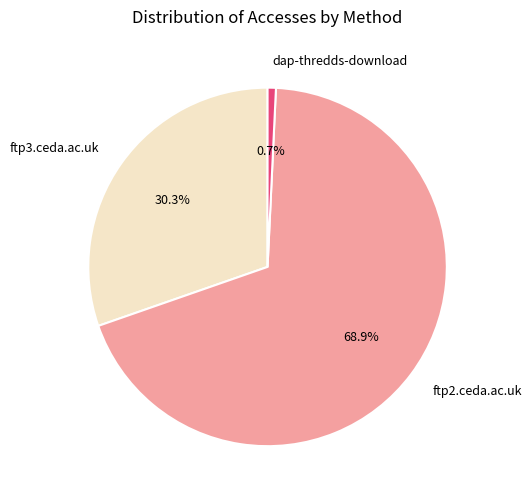

What is the majority slice?

ftp2.ceda.ac.uk